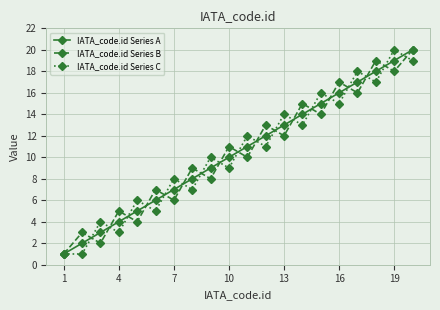

True or false: IATA_code.id Series A has more than 1 points higher than both neighbors.

False